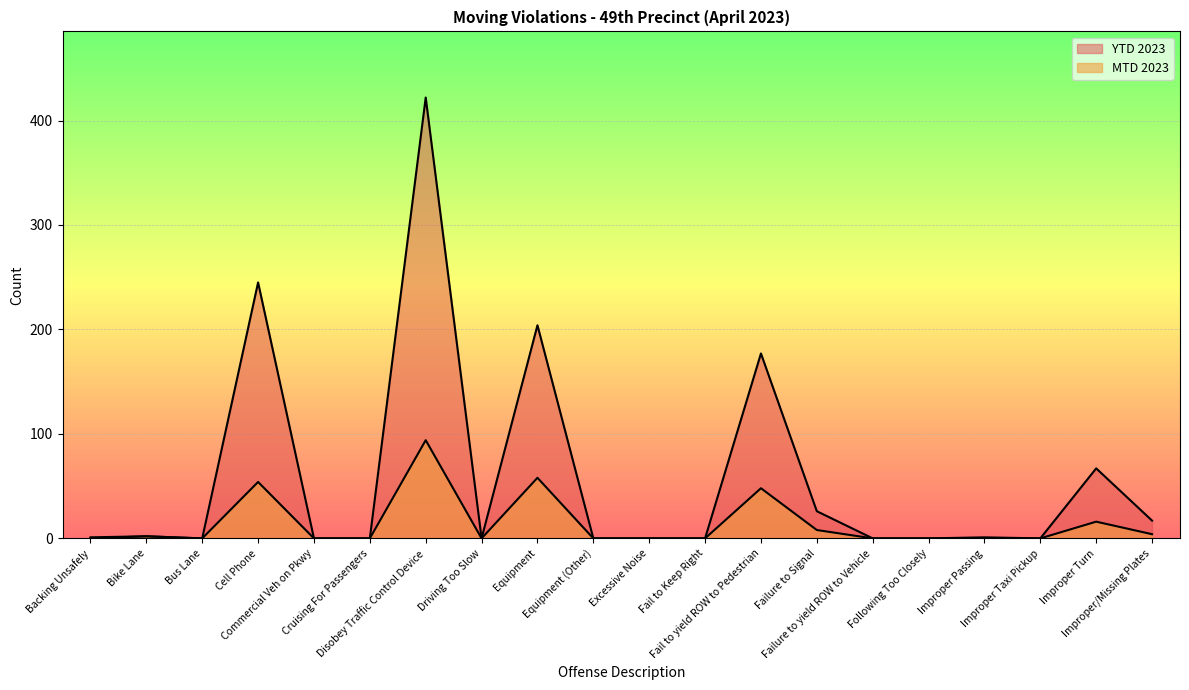

True or false: YTD 2023 and MTD 2023 cross at least once.

False